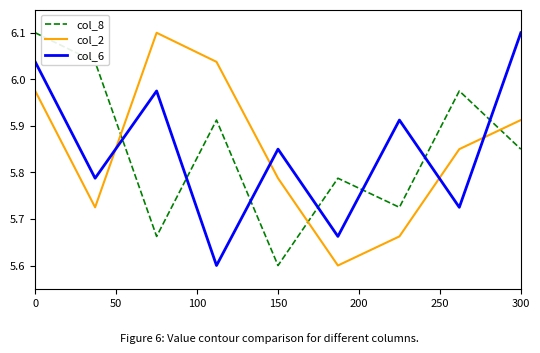

What is the difference between the maximum and minimum values in the col_2 series?

0.5